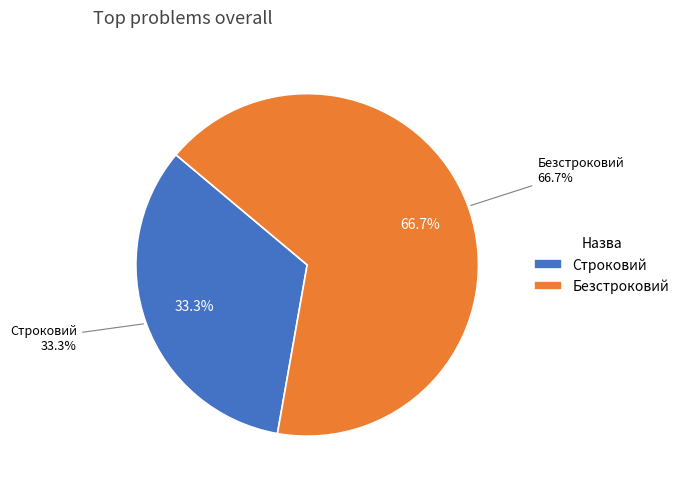

Which slice is the smallest?

Строковий